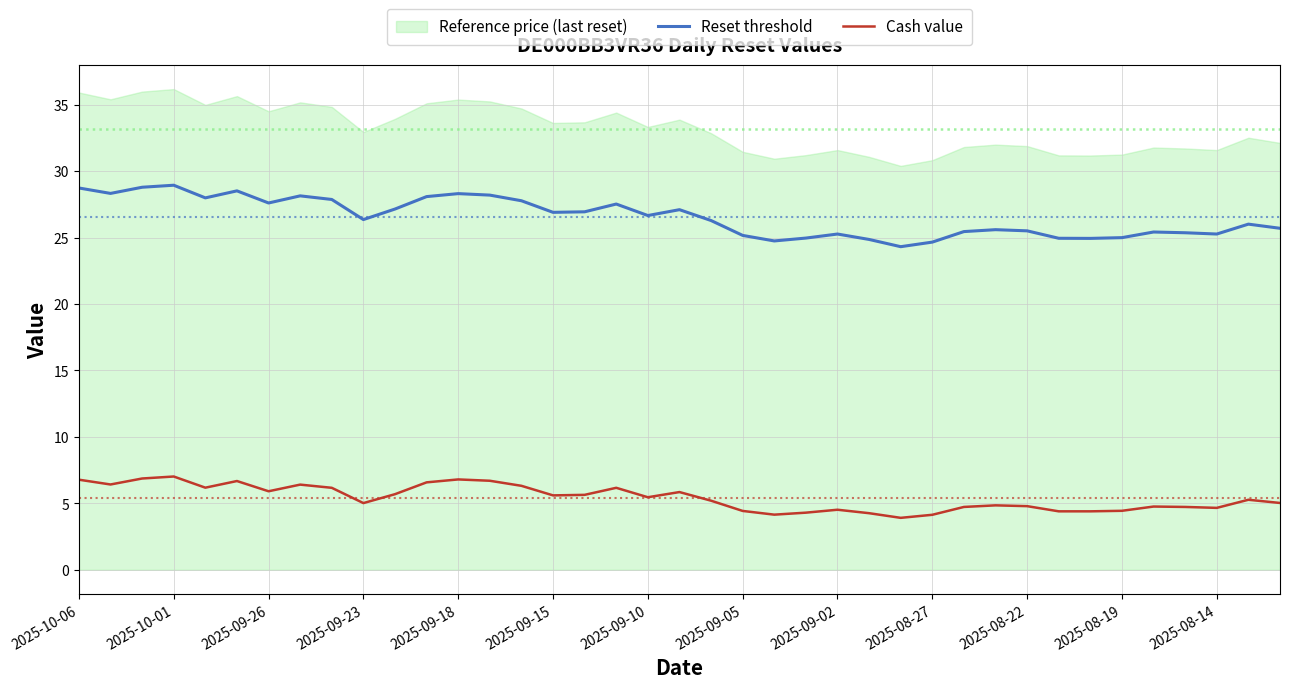

True or false: Reset threshold and Cash value intersect in this chart.

False